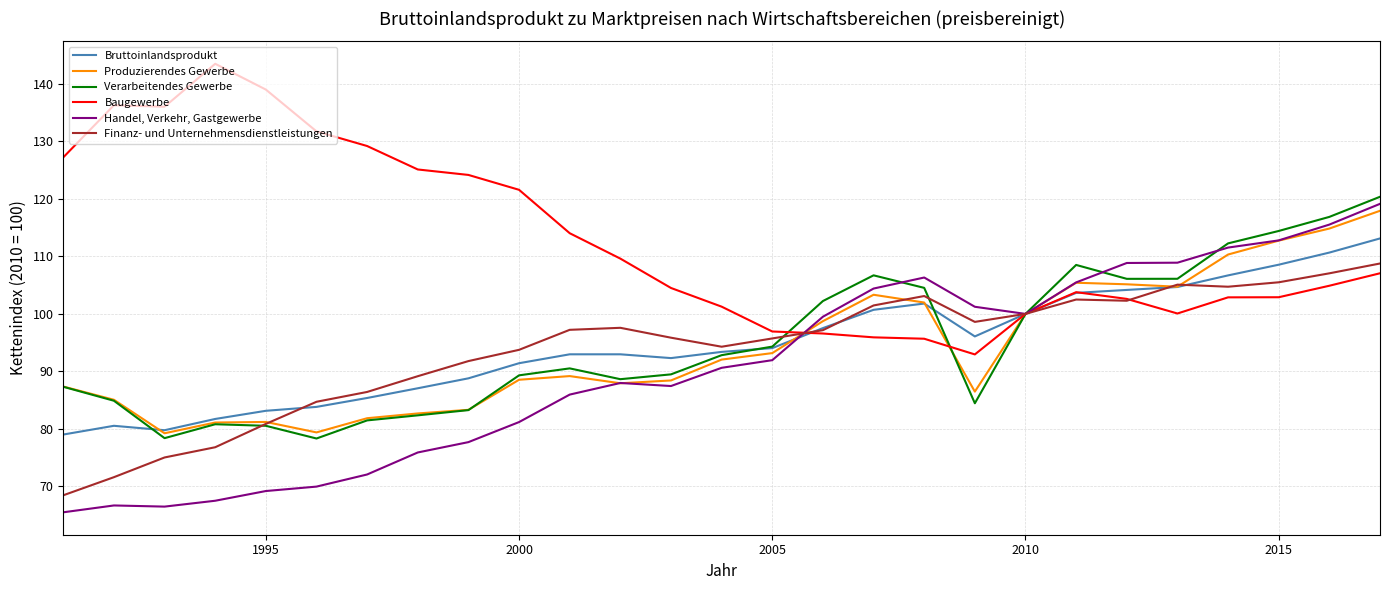

Which series has the largest total across all categories?

Baugewerbe